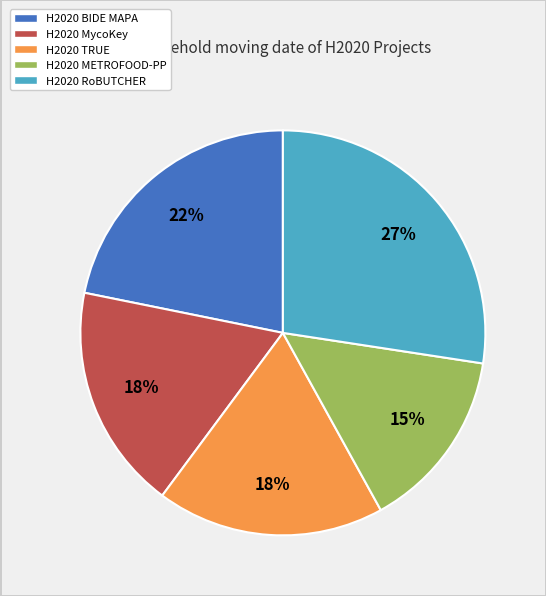

How many segments does this pie chart have?

5